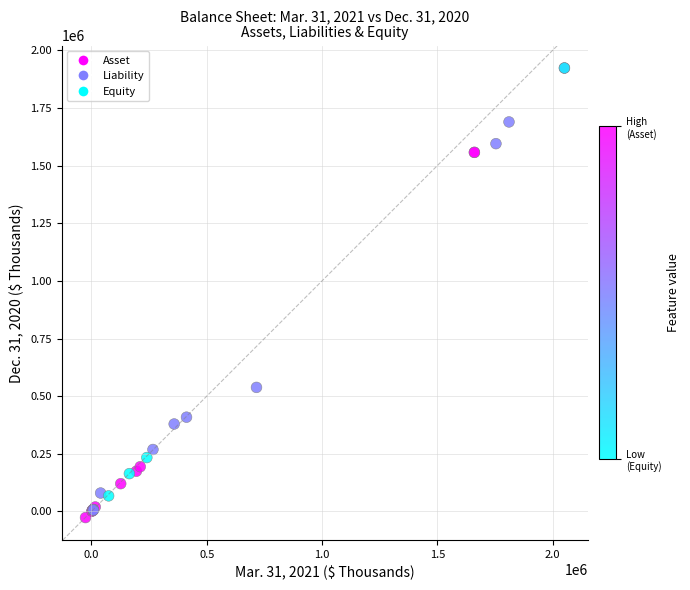

What Y value in the scatter plot is closest to 948171?

538009